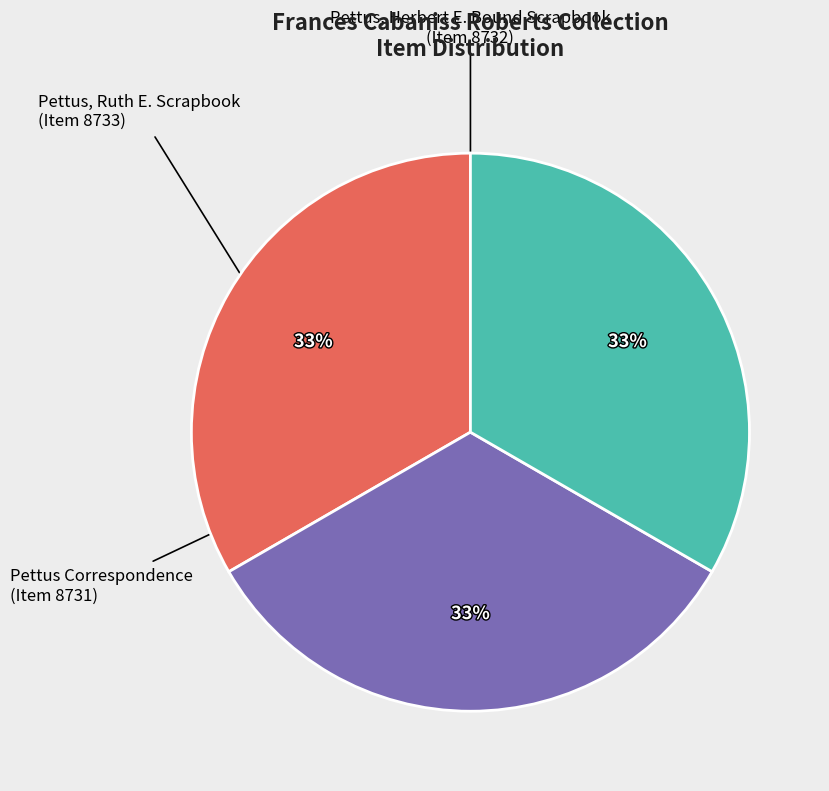

To the nearest percent, what is the average slice percentage?

33%